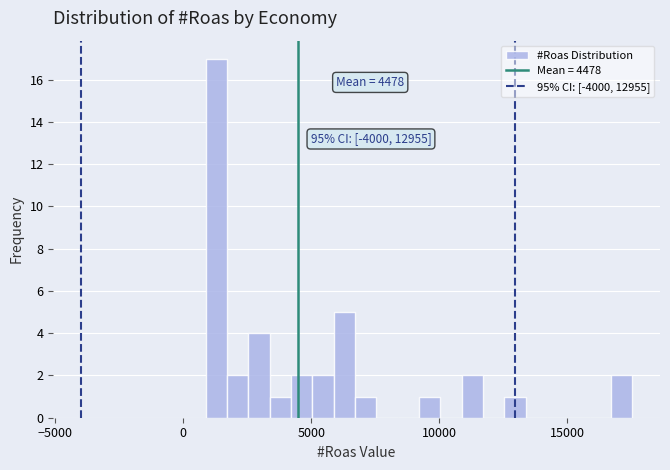

Around what value on the x-axis is the tallest bar? Give the approximate position of its centre, as read against the axis.

1500